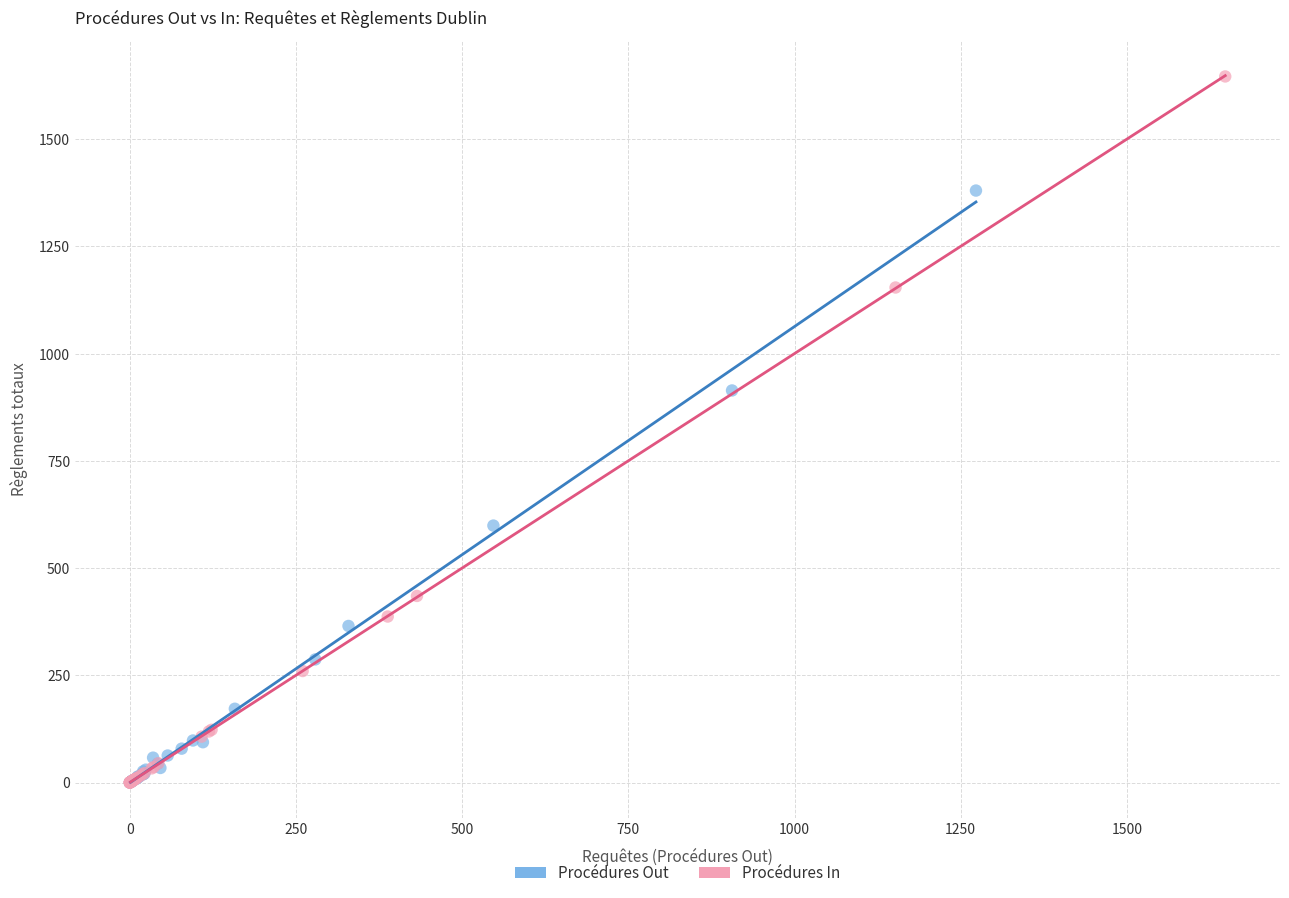

Which series has the largest Y range (max minus min)?

Procédures In